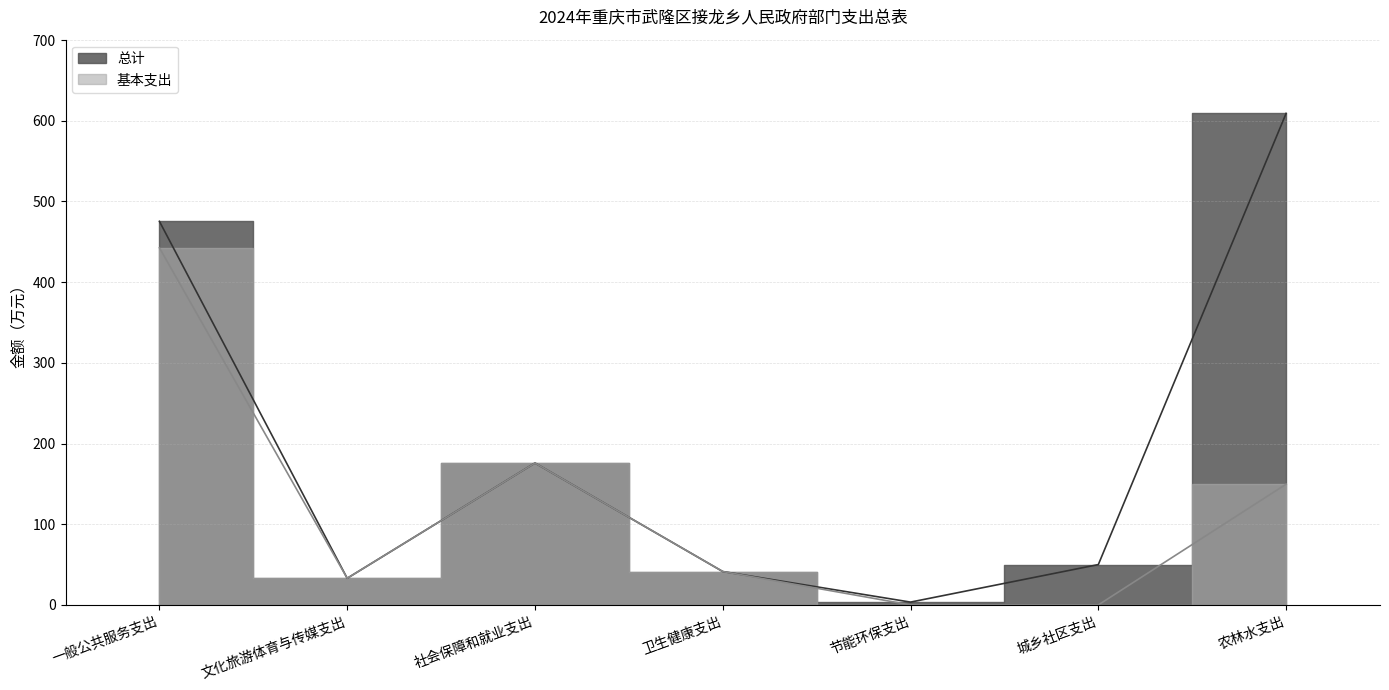

Is this an area chart (filled region under the line)?

No